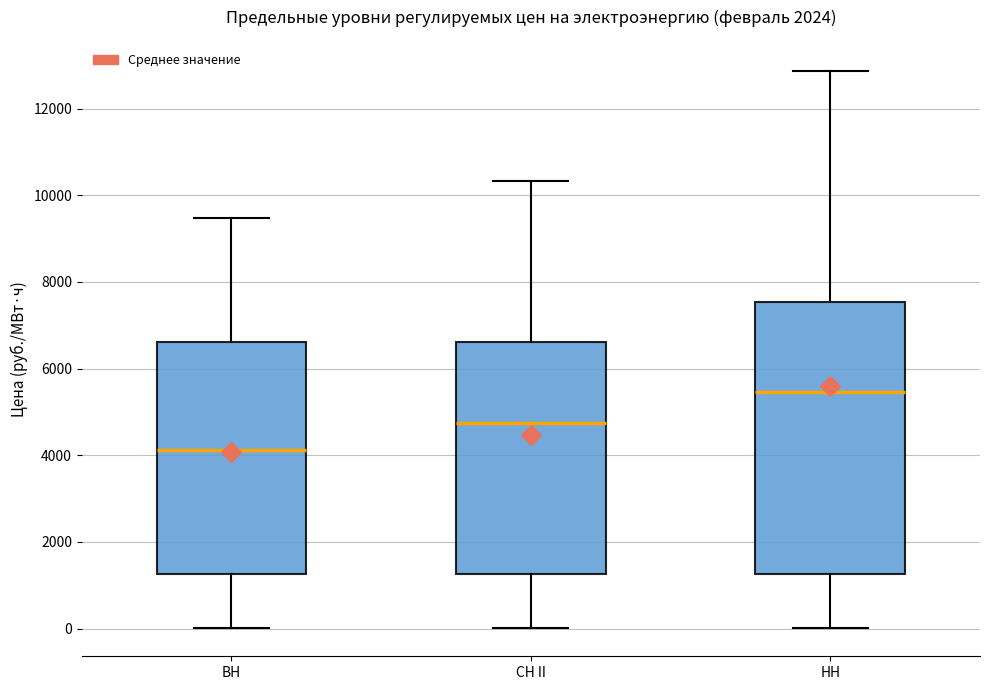

Reading left to right, read every box against the y-axis: the position of its median line, the range the box covers, and the ends of its whiskers. The values are not printed on the chart, so give them approximately, as read against the axis.

ВН: median 4200, box 1200 to 6600, whiskers 0 to 9400
СН II: median 4800, box 1200 to 6600, whiskers 0 to 10400
НН: median 5400, box 1200 to 7600, whiskers 0 to 12800